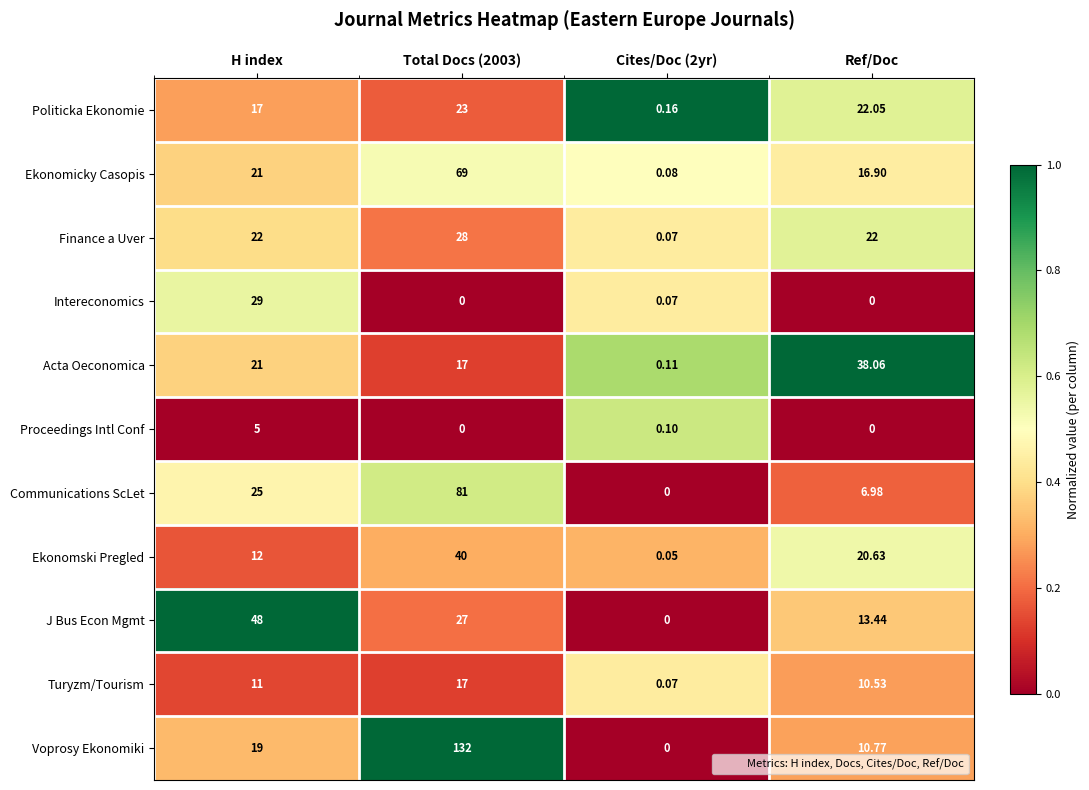

Is the value of Communications ScLet at H index greater than the value of Ekonomicky Casopis at Total Docs (2003)?

No